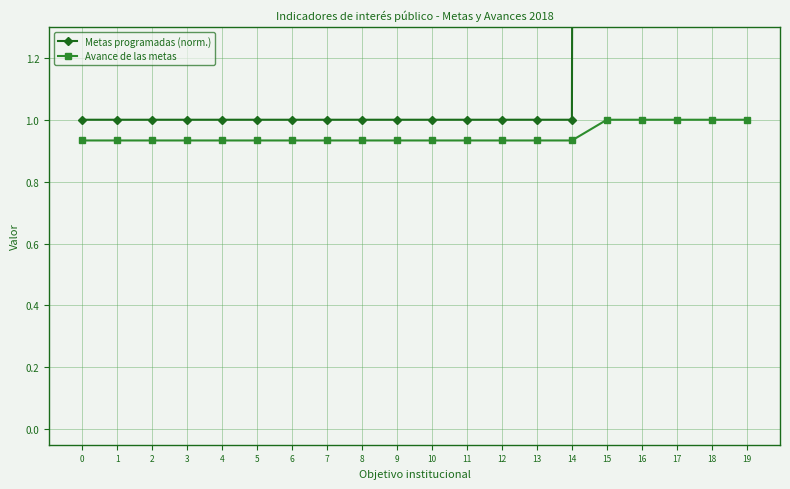

List the labels in order of Avance de las metas value, largest first.

15, 16, 17, 18, 19, 0, 1, 2, 3, 4, 5, 6, 7, 8, 9, 10, 11, 12, 13, 14